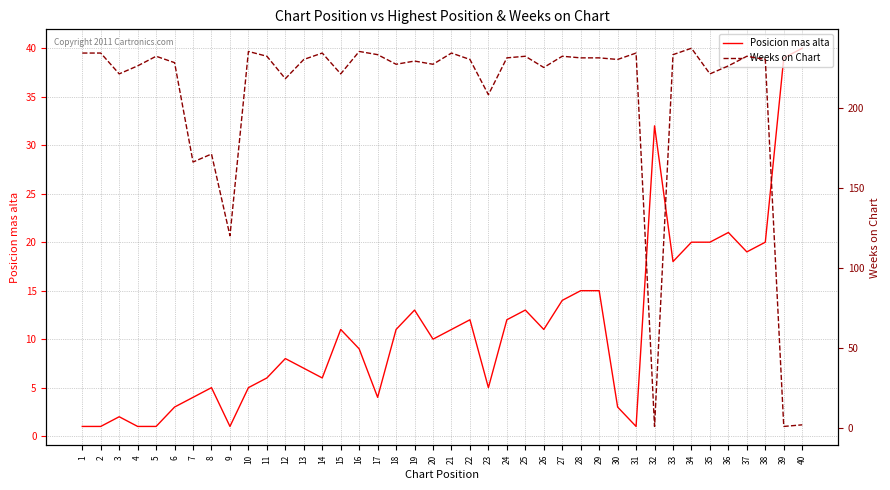

How many lines are shown in the chart?

2